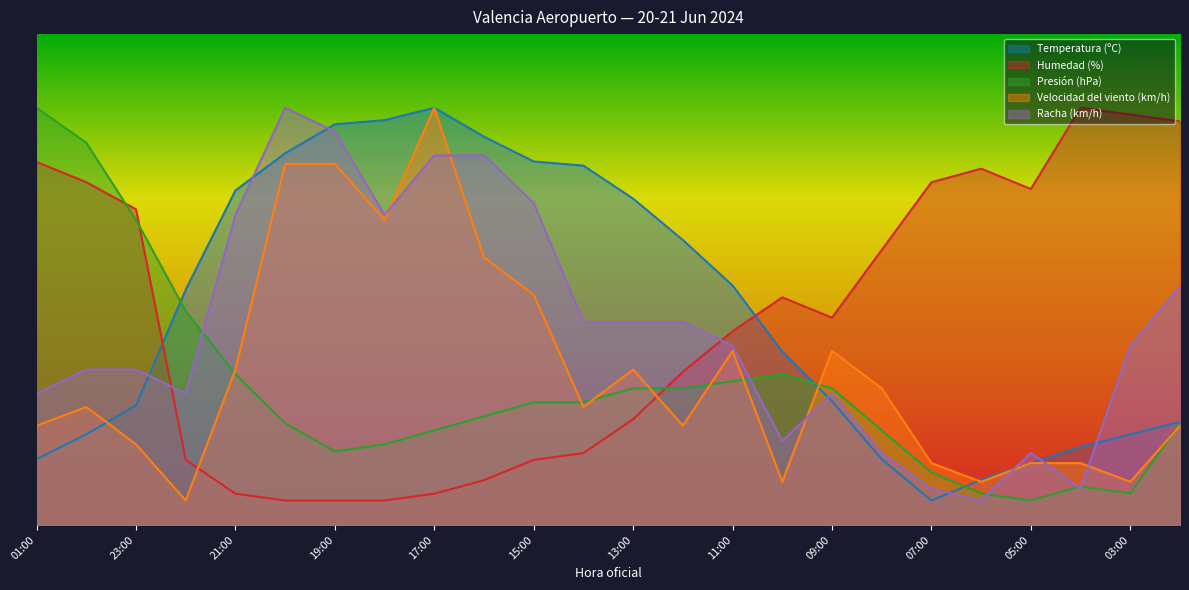

Does the chart display data point markers on the line(s)?

No